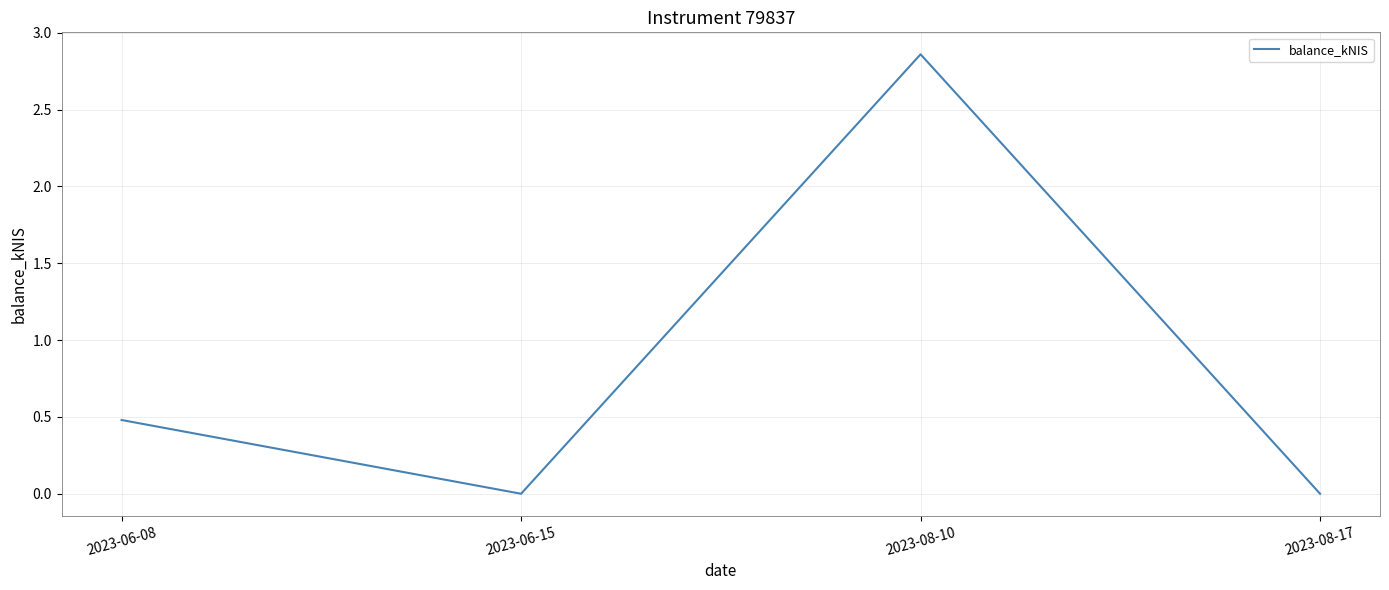

What is the sum of the values at 2023-06-08 and 2023-08-10?

3.3